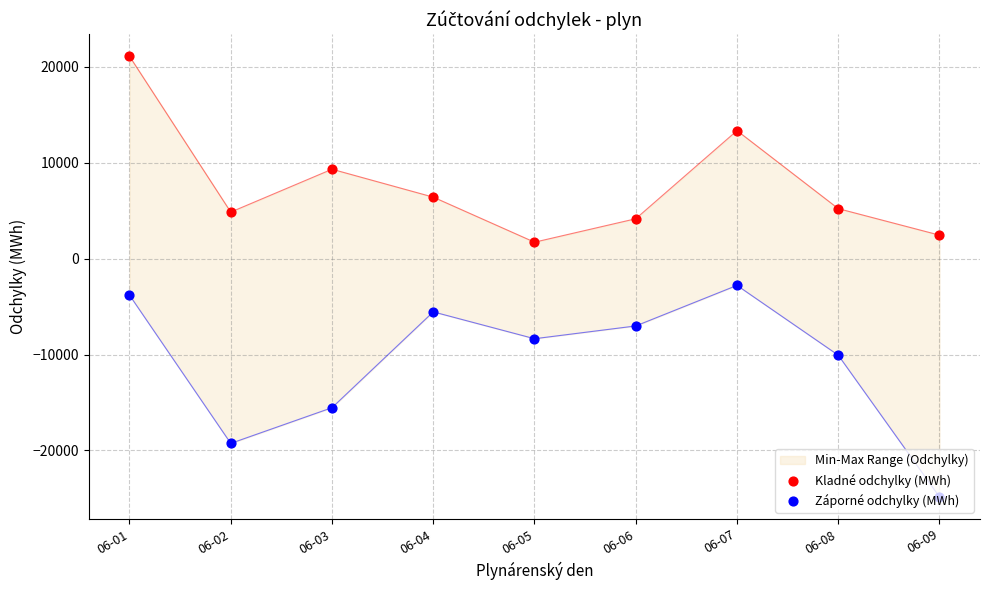

Which series has the largest total across all categories?

Kladné odchylky (MWh)